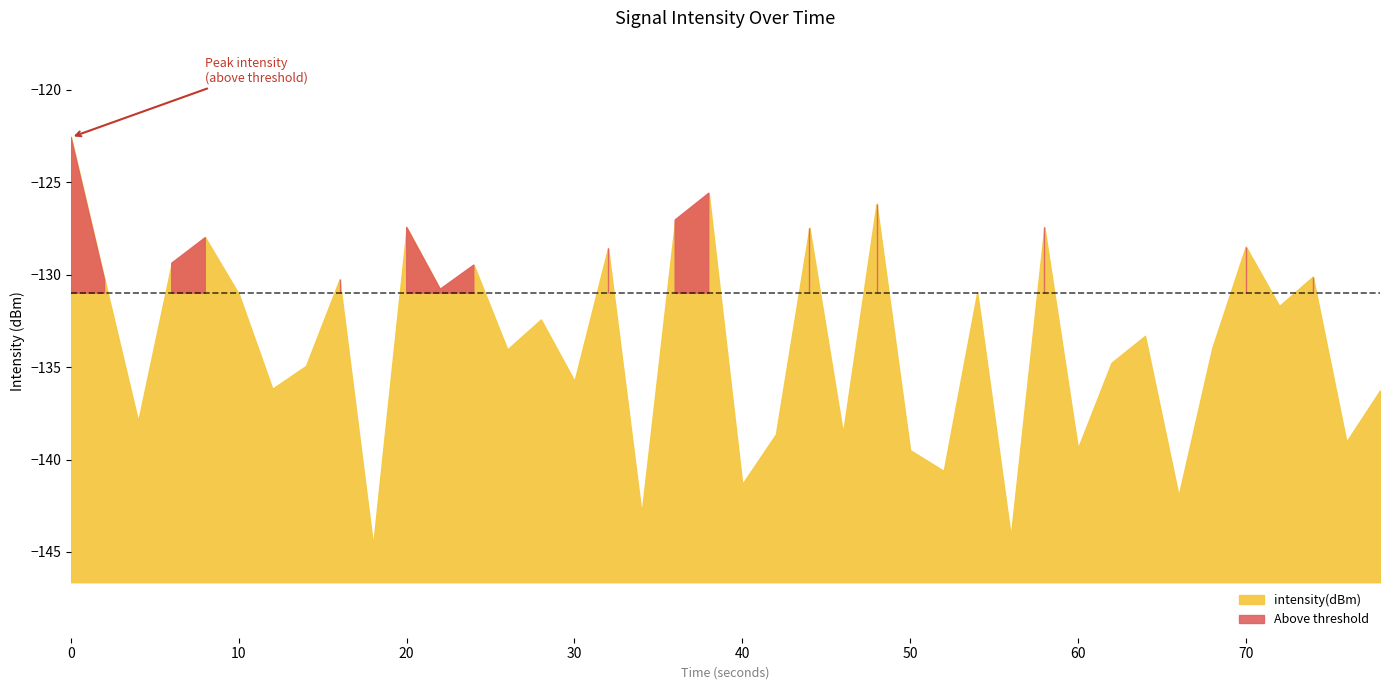

Reading left to right, what are all the values shown in this chart?

-122.6	-130.3	-137.9	-129.4	-128.0	-131.1	-136.2	-134.9	-130.3	-144.6	-127.4	-130.8	-129.5	-134.0	-132.4	-135.8	-128.6	-142.9	-127.0	-125.6	-141.3	-138.6	-127.5	-138.6	-126.2	-139.5	-140.6	-130.9	-144.1	-127.4	-139.4	-134.8	-133.3	-142.0	-134.0	-128.5	-131.7	-130.1	-139.0	-136.3